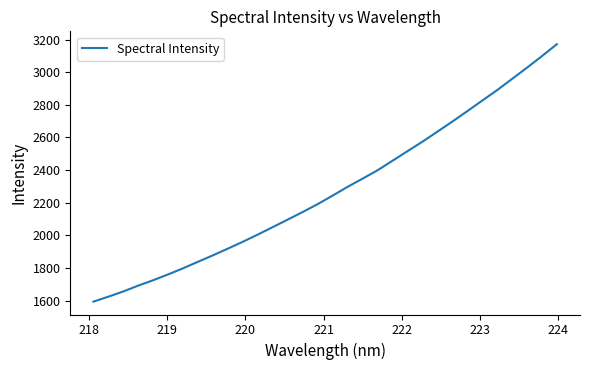

What is the smallest value displayed?

1593.5